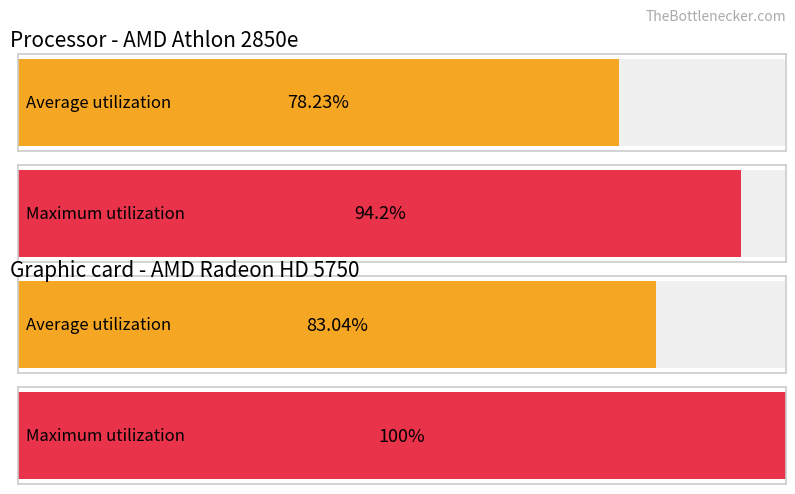

What are all the series names shown in the legend?

Average utilization, Maximum utilization